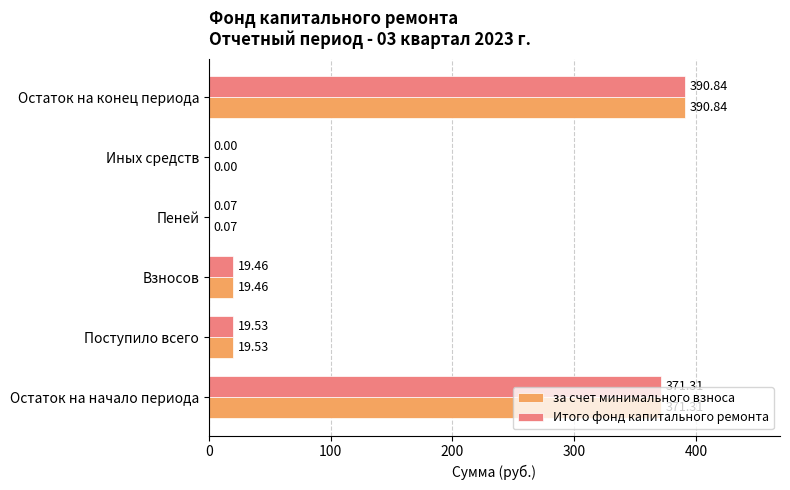

Where is Итого фонд капитального ремонта nearest to the value 195?

Поступило всего